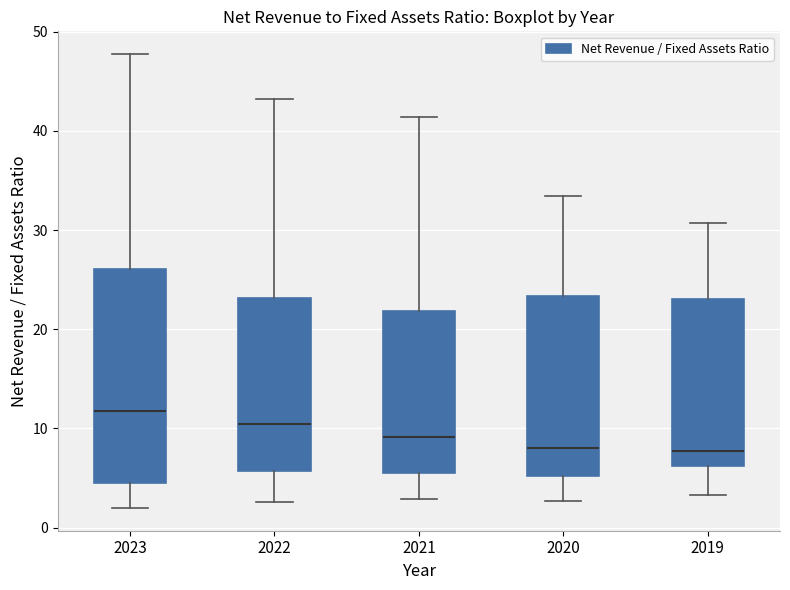

Reading left to right, transcribe this box plot: for each box, give where its median line is, the range the box spans, and where its two whiskers end, as read against the y-axis. The values are not printed on the chart, so give them approximately, as read against the axis.

2023: median 12, box 4 to 26, whiskers 2 to 48
2022: median 10, box 6 to 23, whiskers 3 to 43
2021: median 9, box 5 to 22, whiskers 3 to 41
2020: median 8, box 5 to 23, whiskers 3 to 33
2019: median 8, box 6 to 23, whiskers 3 to 31